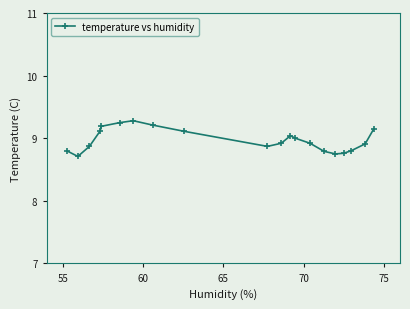

What is the value of the 10th point from the left?

8.9